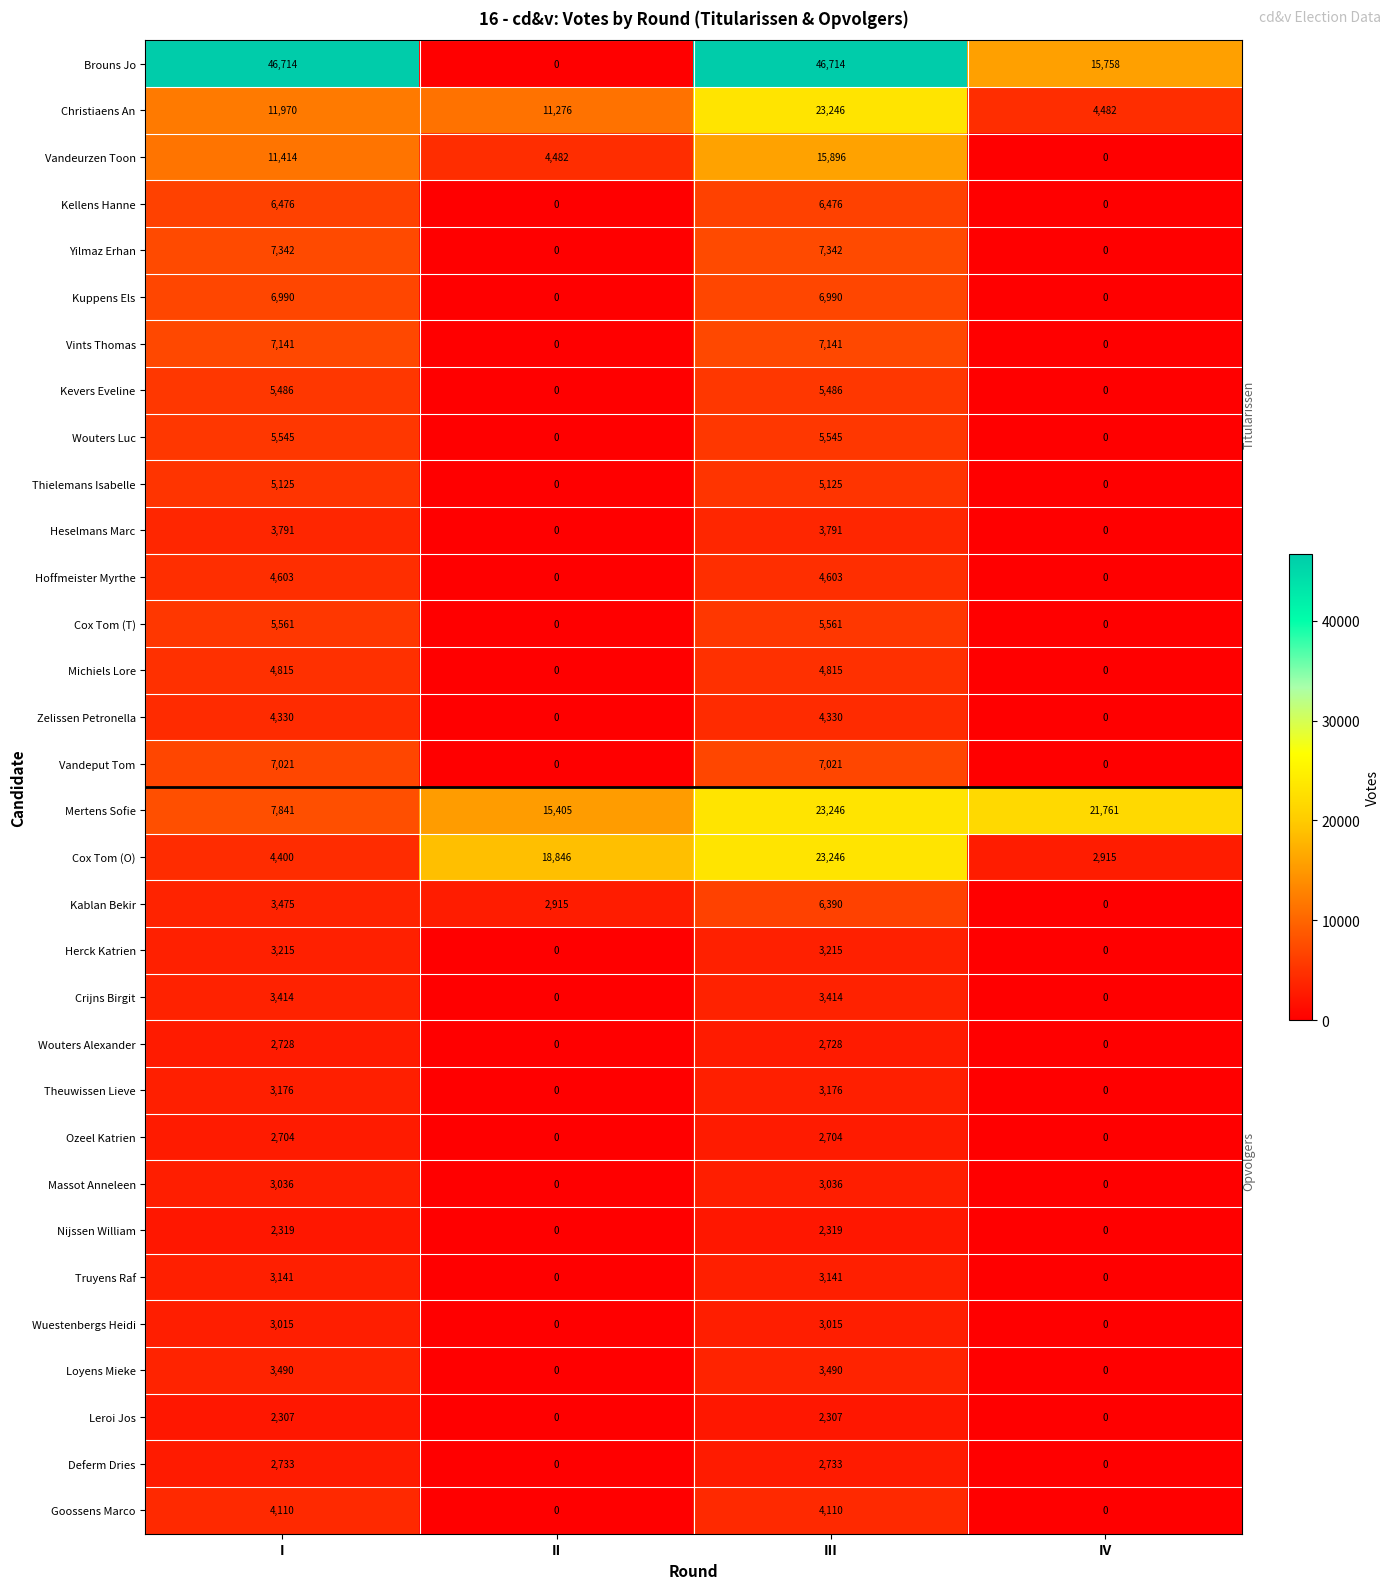

What is the greatest value displayed?

46714